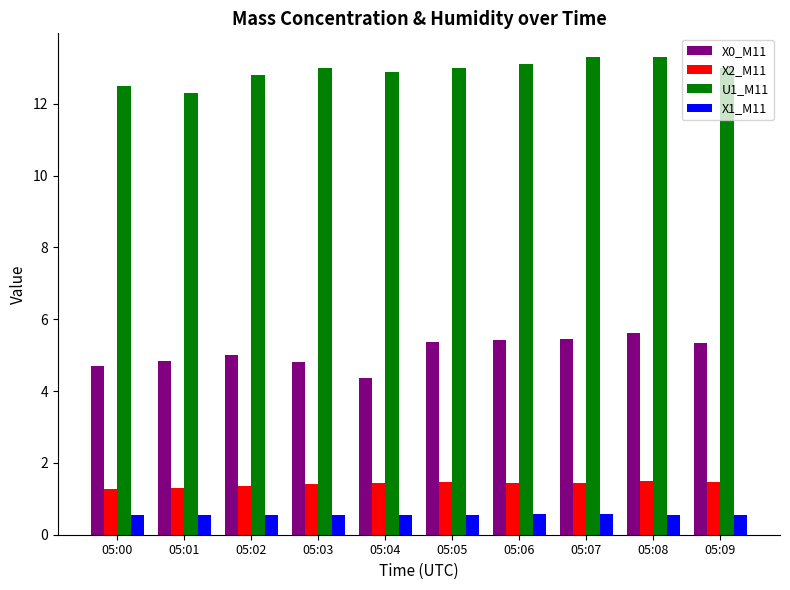

Read the U1_M11 value at 05:00.

12.5